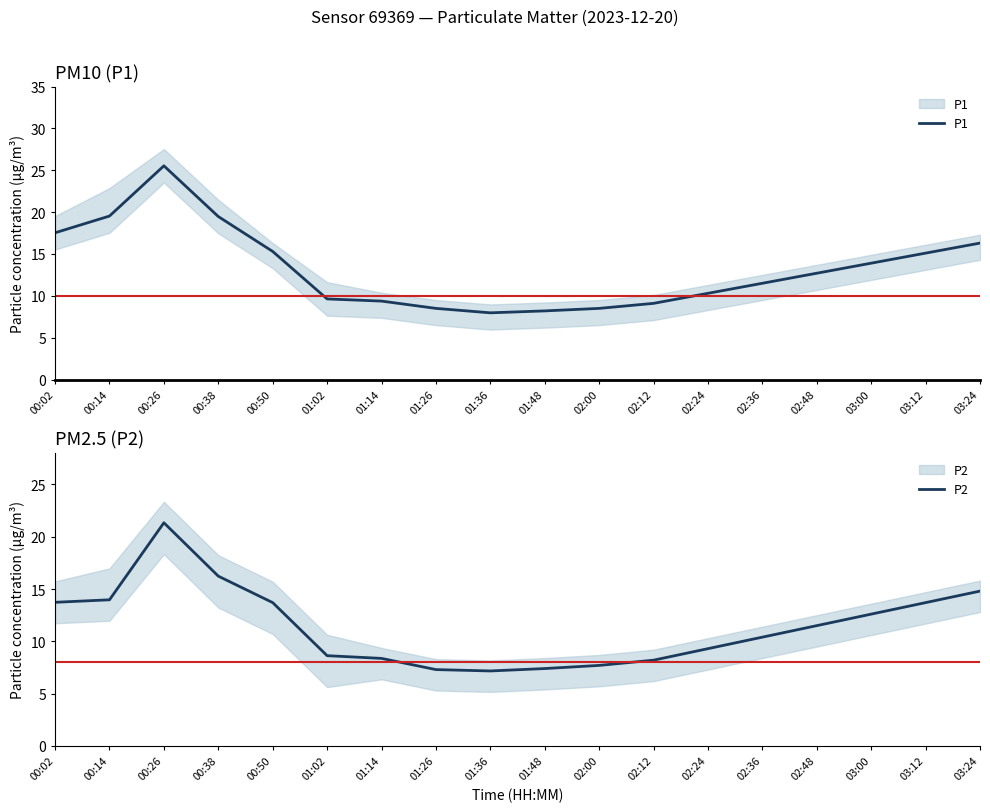

How many lines are shown in the chart?

2